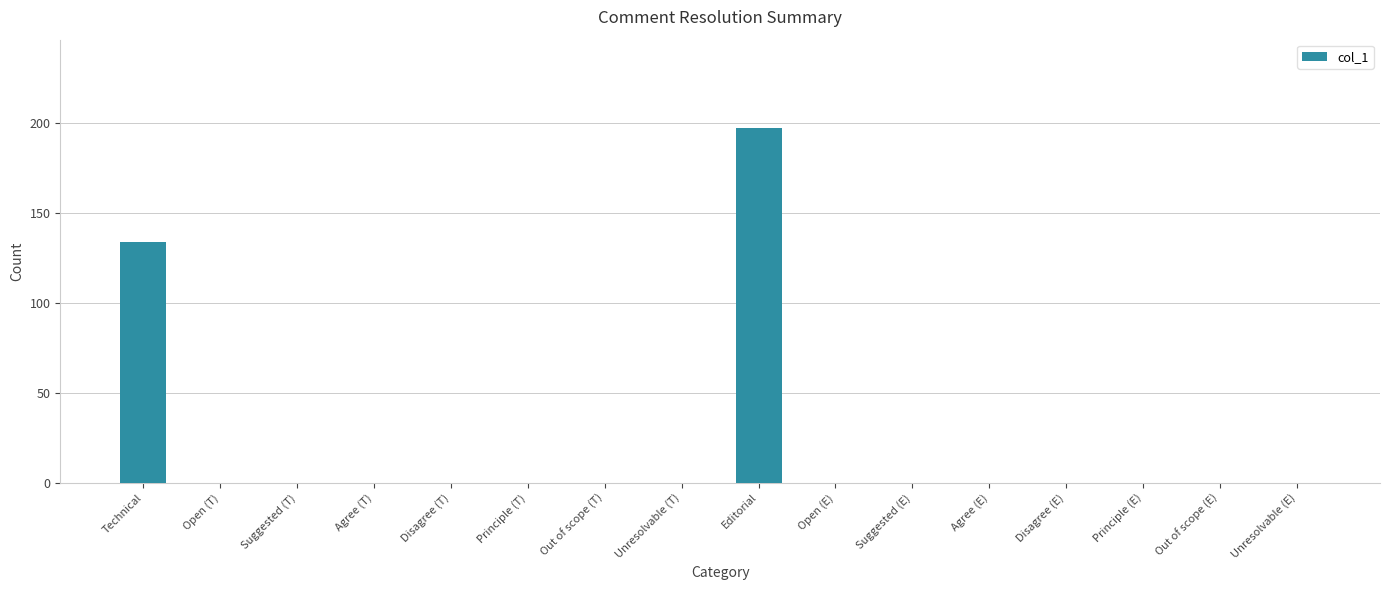

Reading left to right, list all the values displayed in this chart.

134	0	0	0	0	0	0	0	197	0	0	0	0	0	0	0